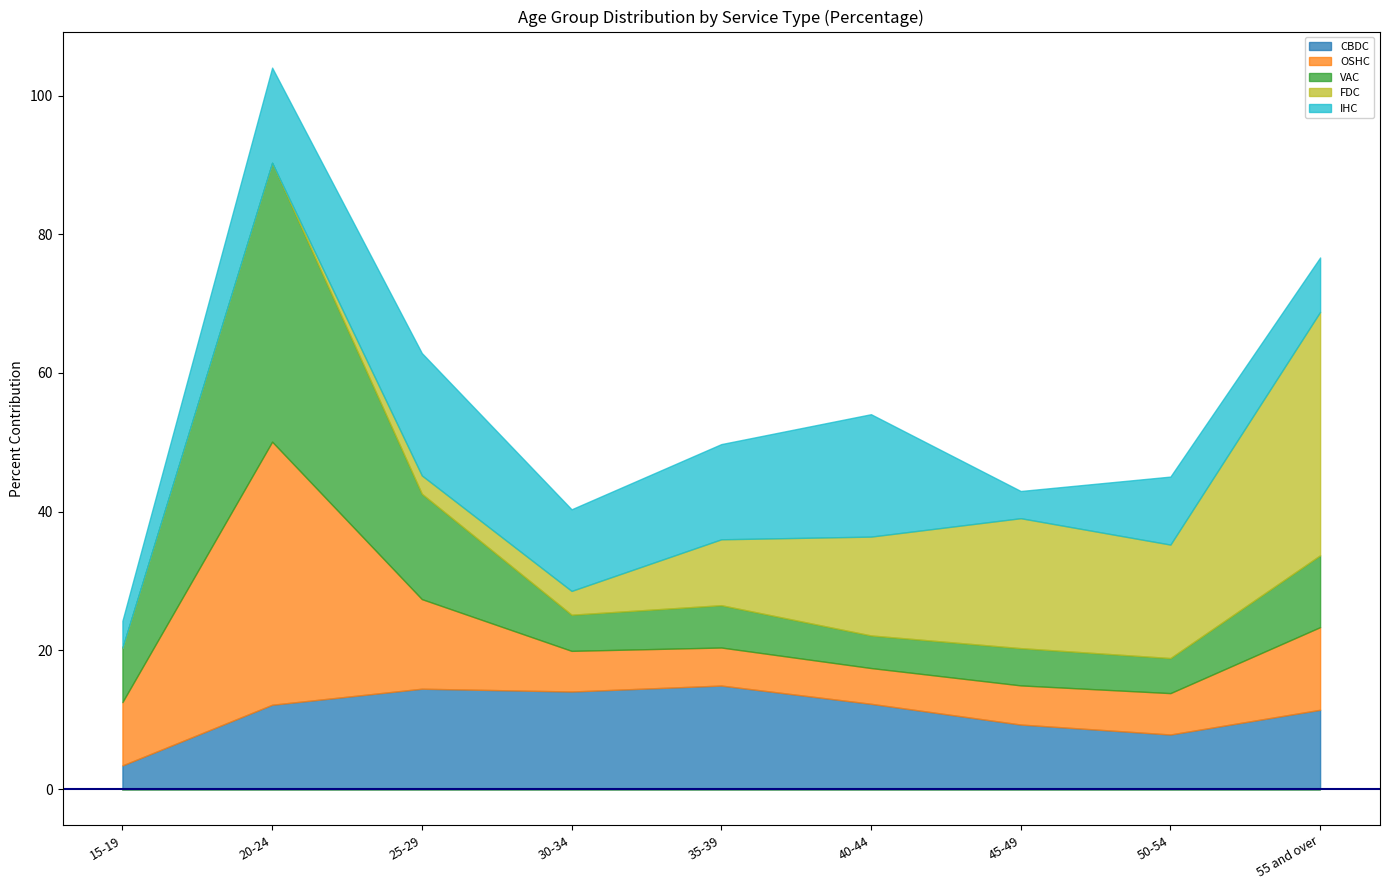

What is the average value of the IHC series?

11.1